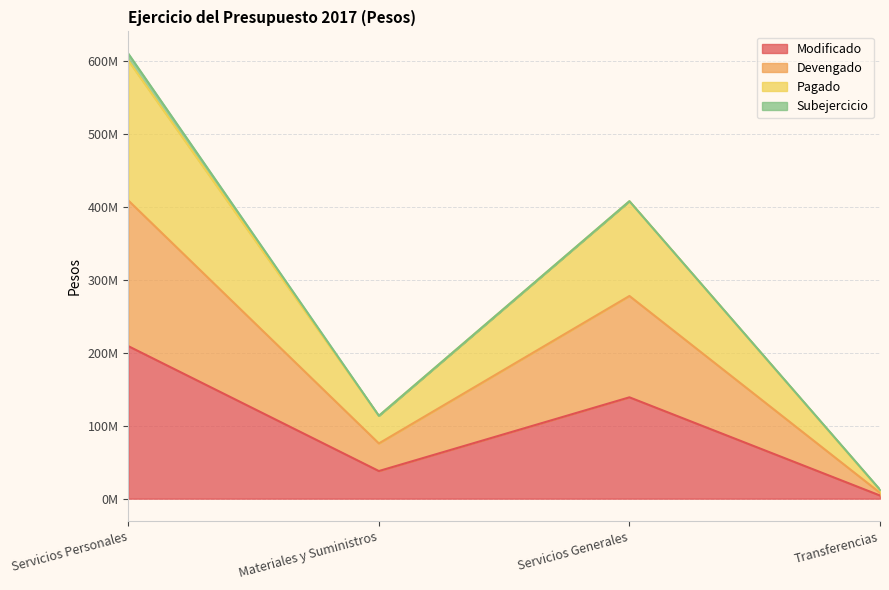

How many data points in Devengado are above 277598711?

2